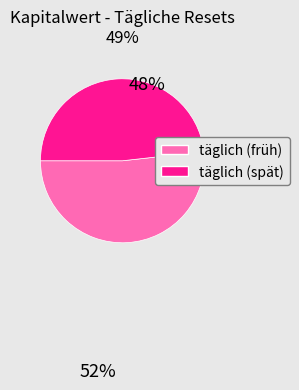

Is there a majority slice in this chart?

Yes